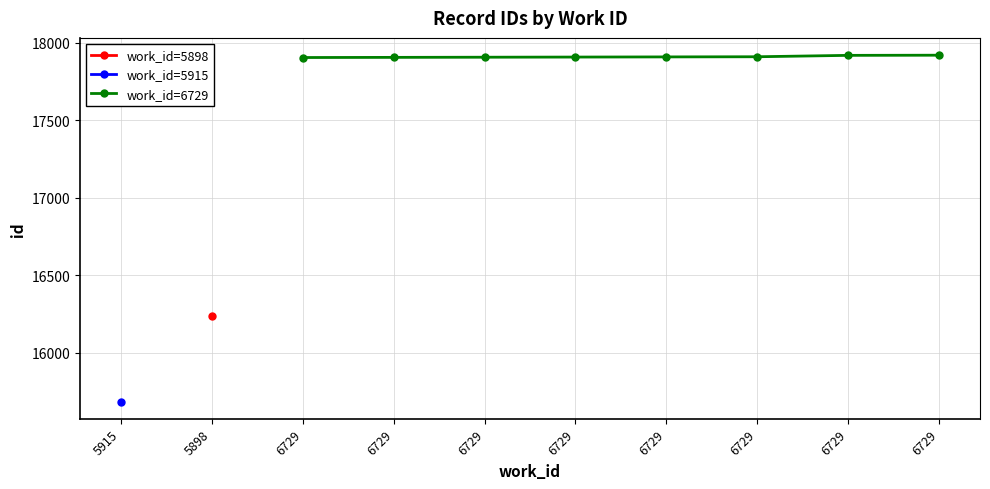

Is it true that the value at 6729 is 5851?

False